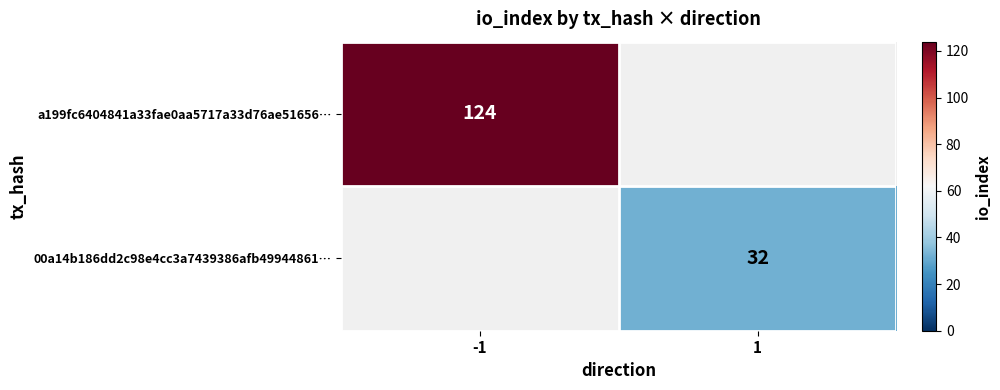

The value of 00a14b186dd2c98e4cc3a7439386afb49944861… at 1 is 46. True or false?

False